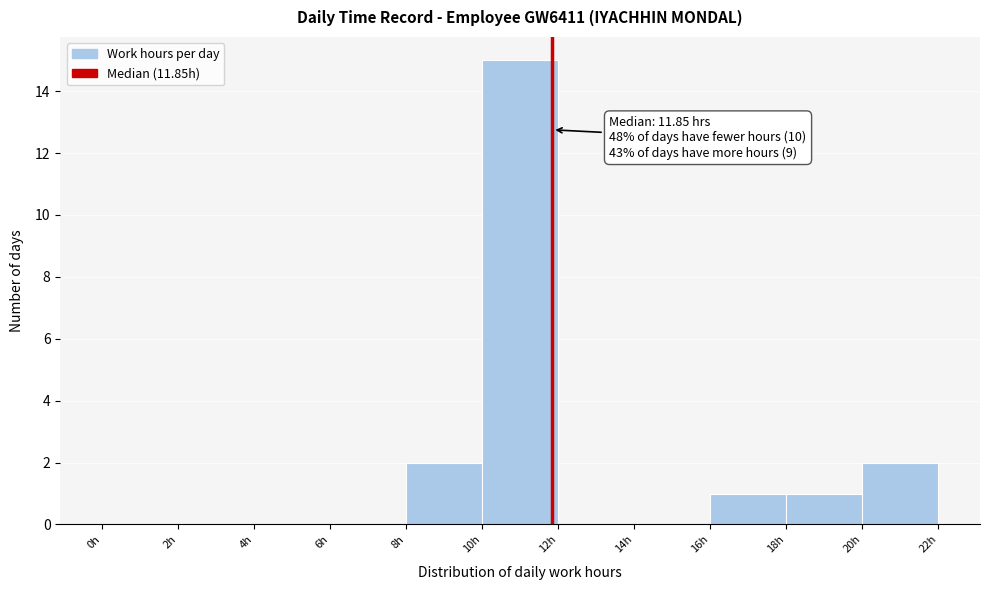

Over which range of the x-axis is the bar tallest?

10 to 12